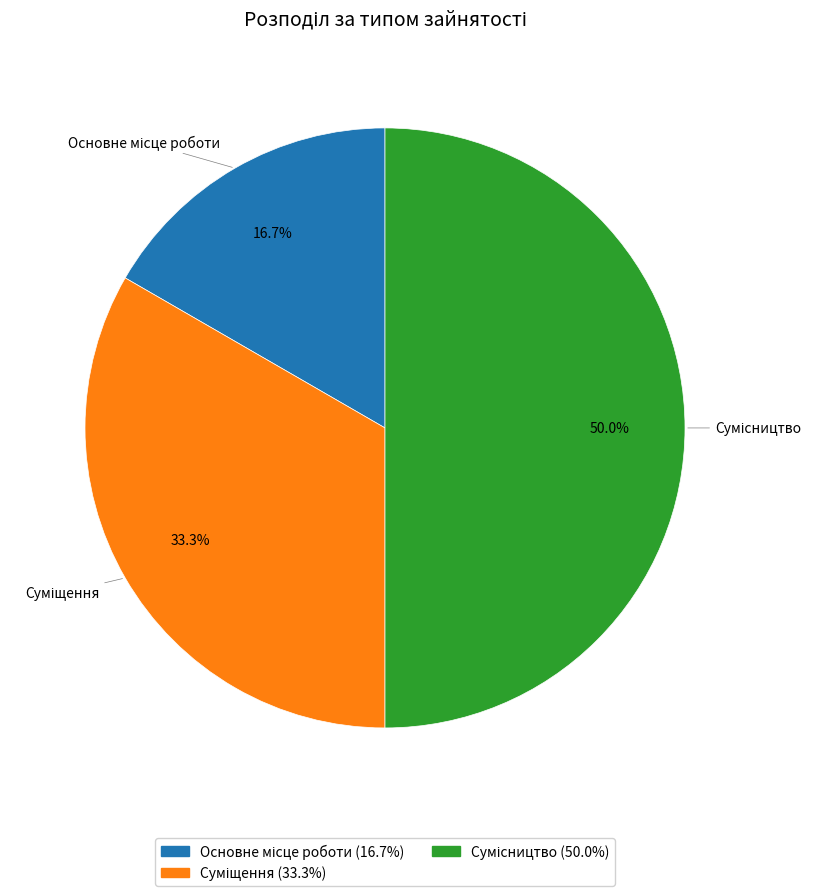

How many segments does this pie chart have?

3